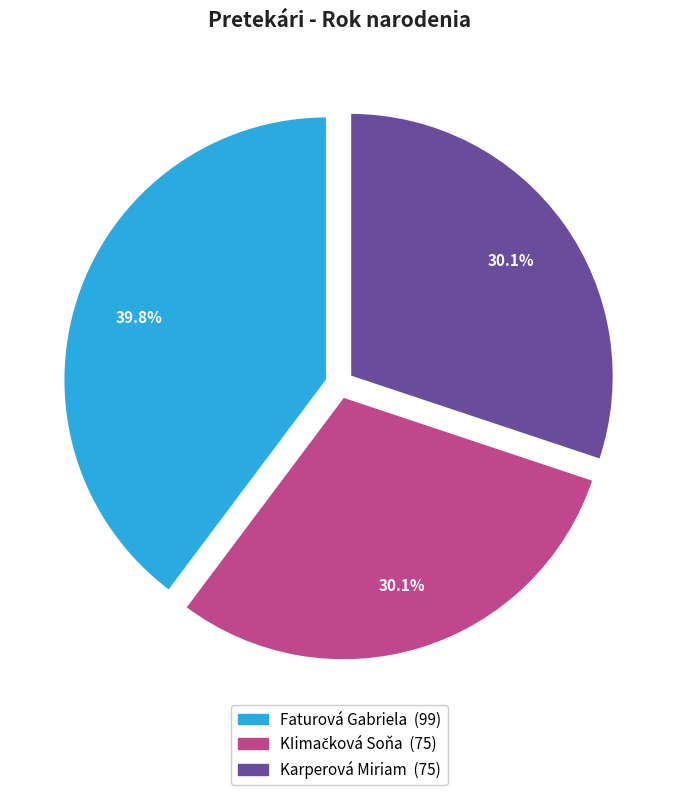

Between Faturová Gabriela and Karperová Miriam, which is larger?

Faturová Gabriela